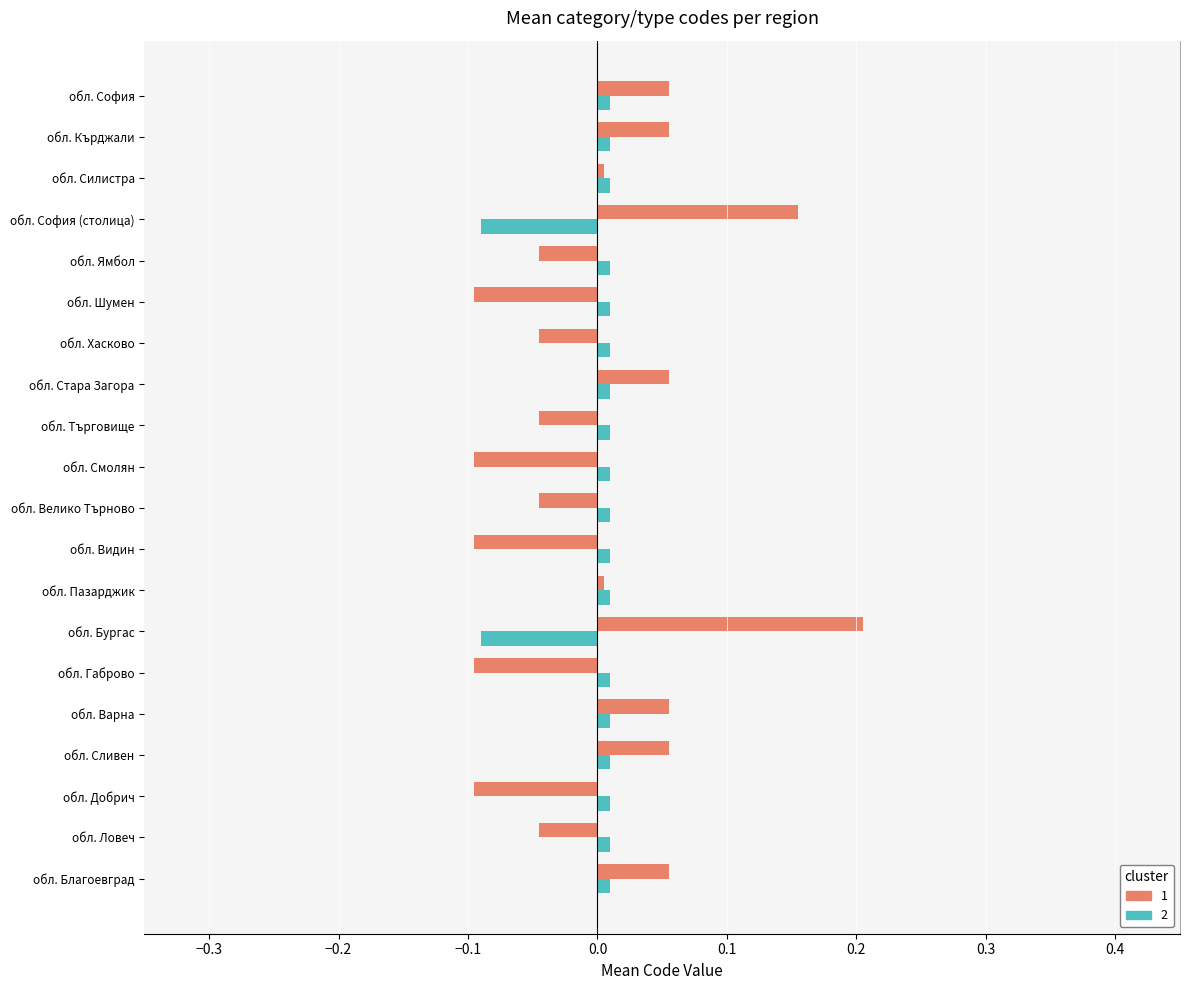

How many series are shown in this chart?

2